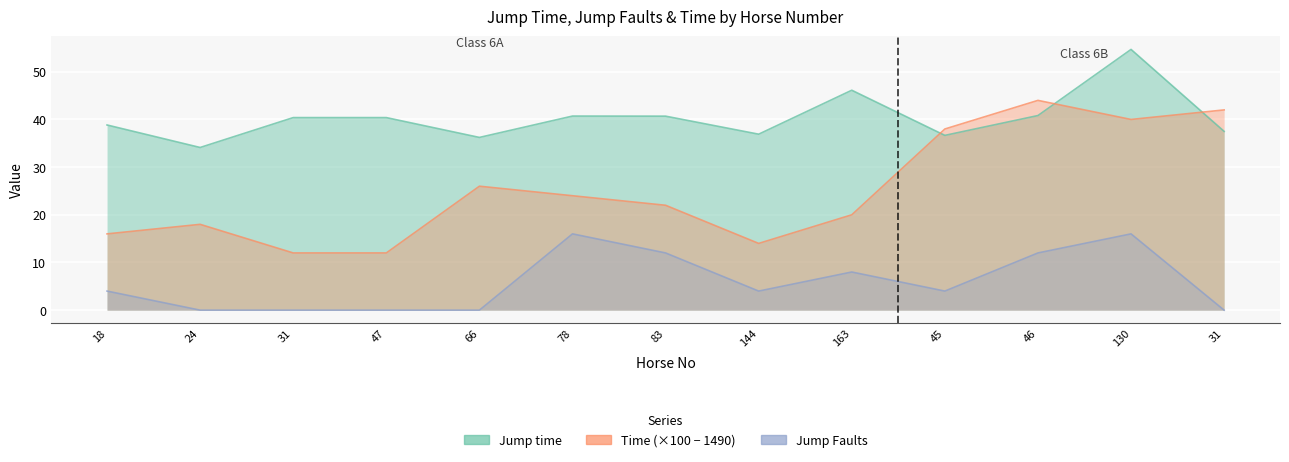

The value of Jump time at 45 is 8.8. True or false?

False